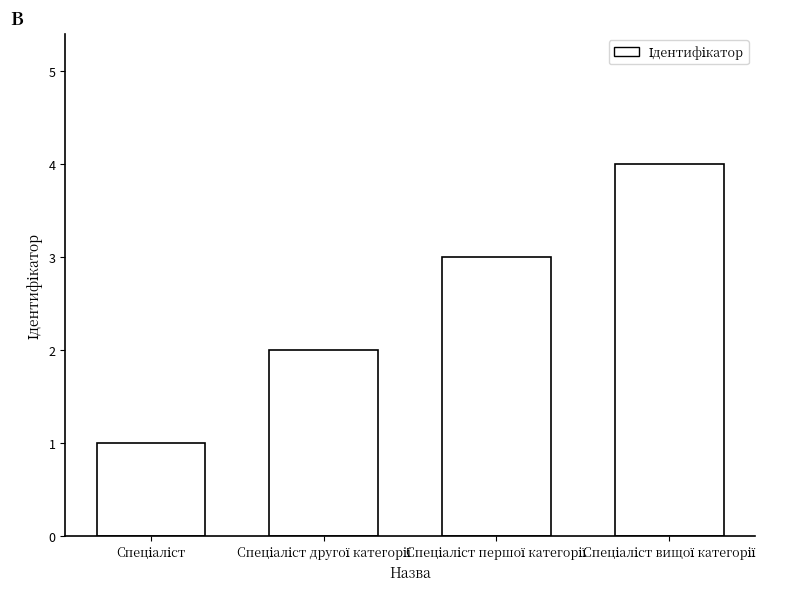

What is the sum of all values?

10